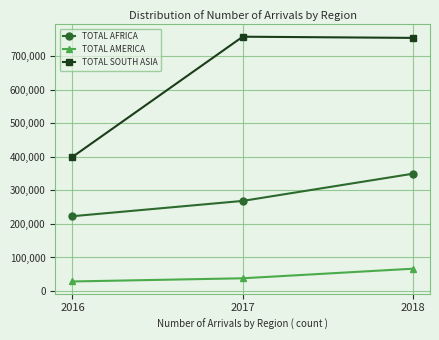

Is it true that TOTAL SOUTH ASIA equals 400103 at 2016?

True